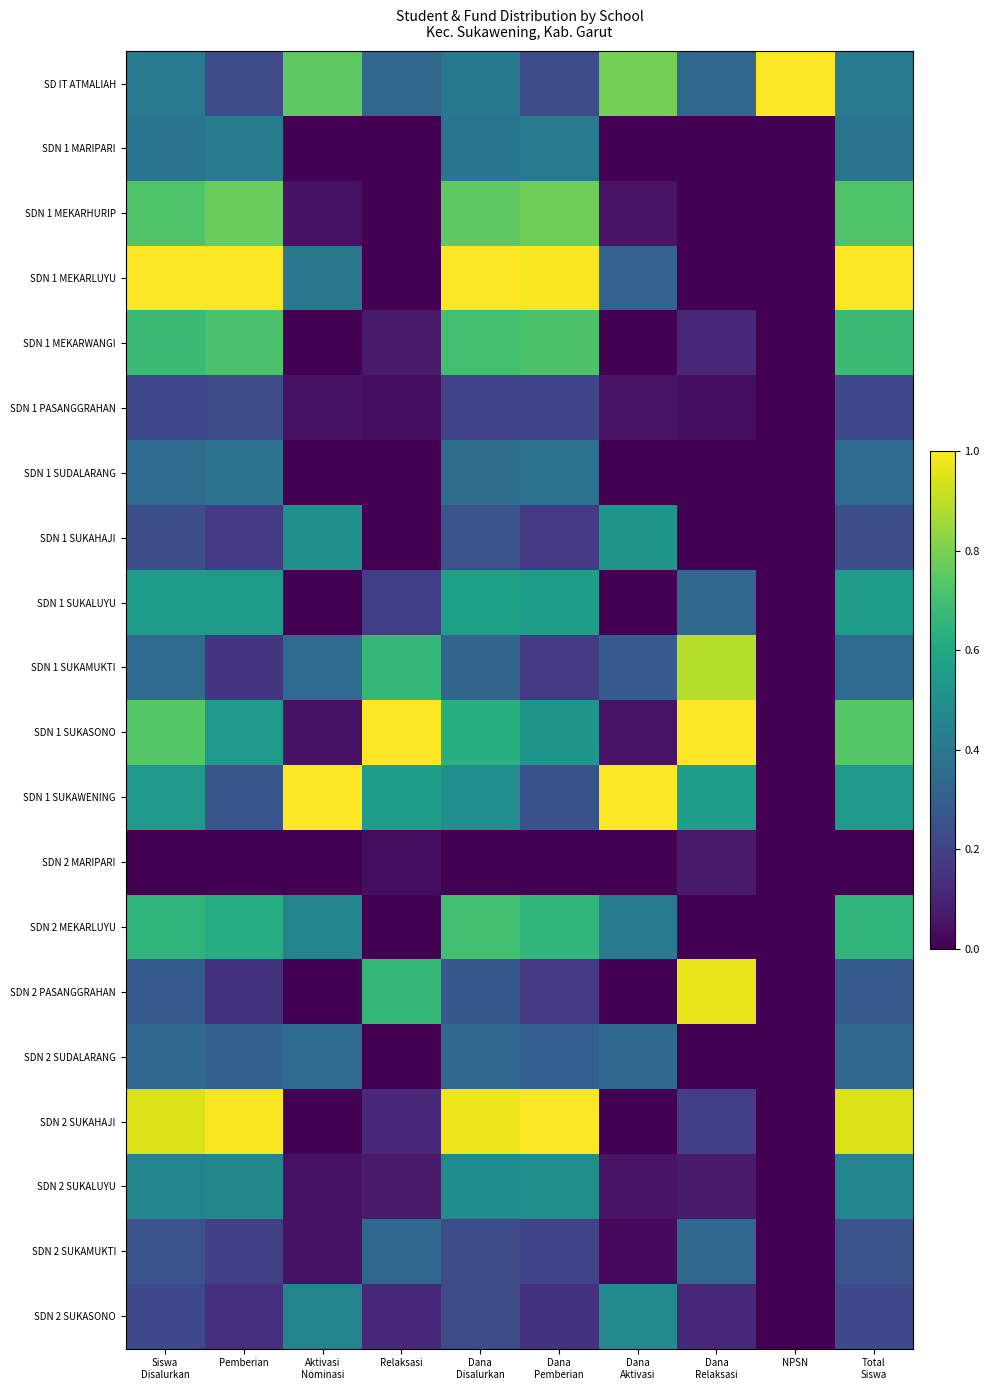

List the series in order of their peak value, highest first.

SD IT ATMALIAH, SDN 1 MEKARLUYU, SDN 1 SUKASONO, SDN 1 SUKAWENING, SDN 2 SUKAHAJI, SDN 2 PASANGGRAHAN, SDN 1 SUKAMUKTI, SDN 1 MEKARHURIP, SDN 1 MEKARWANGI, SDN 2 MEKARLUYU, SDN 1 SUKALUYU, SDN 1 SUKAHAJI, SDN 2 SUKALUYU, SDN 2 SUKASONO, SDN 1 MARIPARI, SDN 1 SUDALARANG, SDN 2 SUDALARANG, SDN 2 SUKAMUKTI, SDN 1 PASANGGRAHAN, SDN 2 MARIPARI